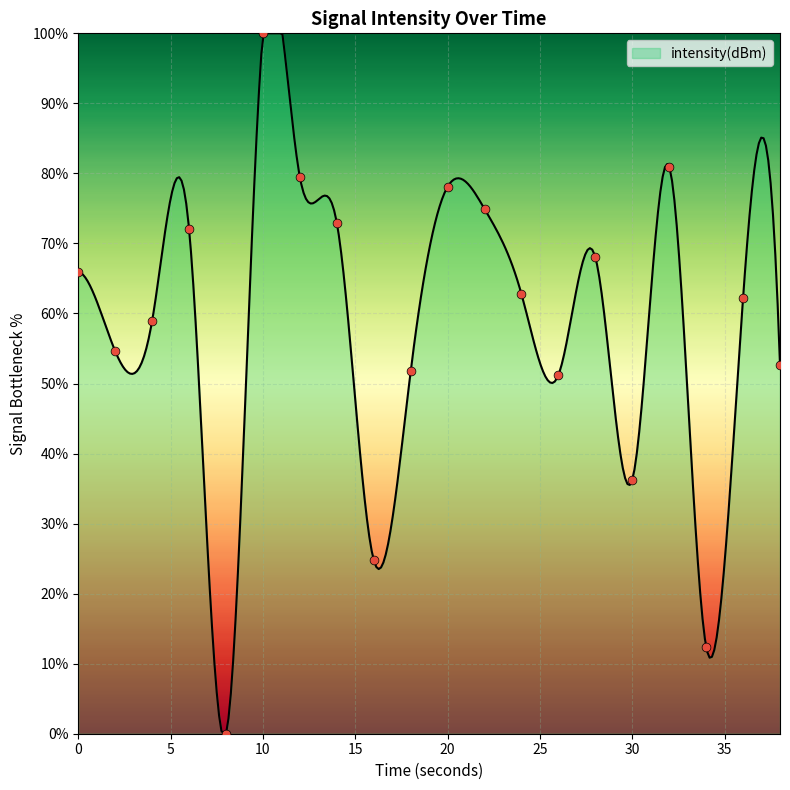

Which has a higher value, 10 or 6?

10